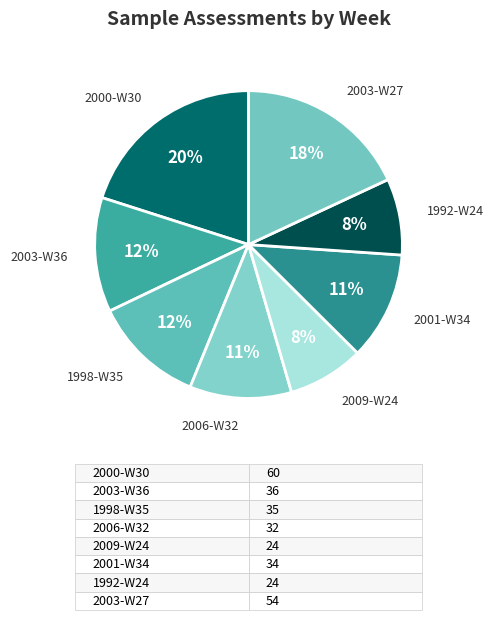

Do 2006-W32 and 2000-W30 together represent more than half of the pie?

No